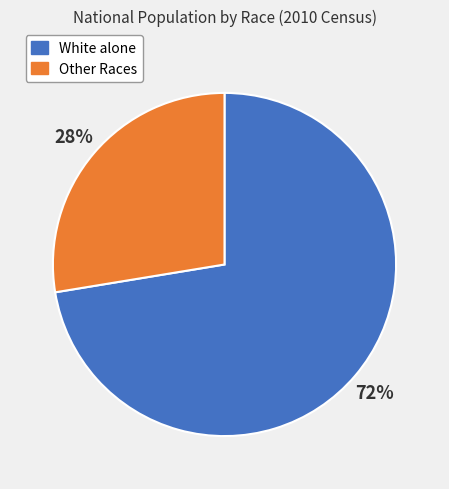

Is there a majority slice in this chart?

Yes